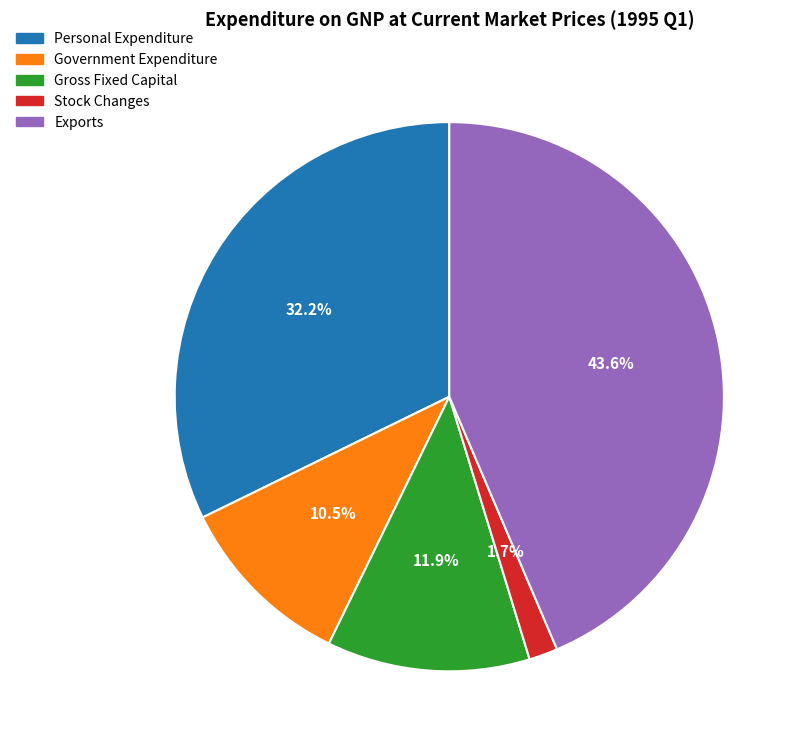

How many segments does this pie chart have?

5